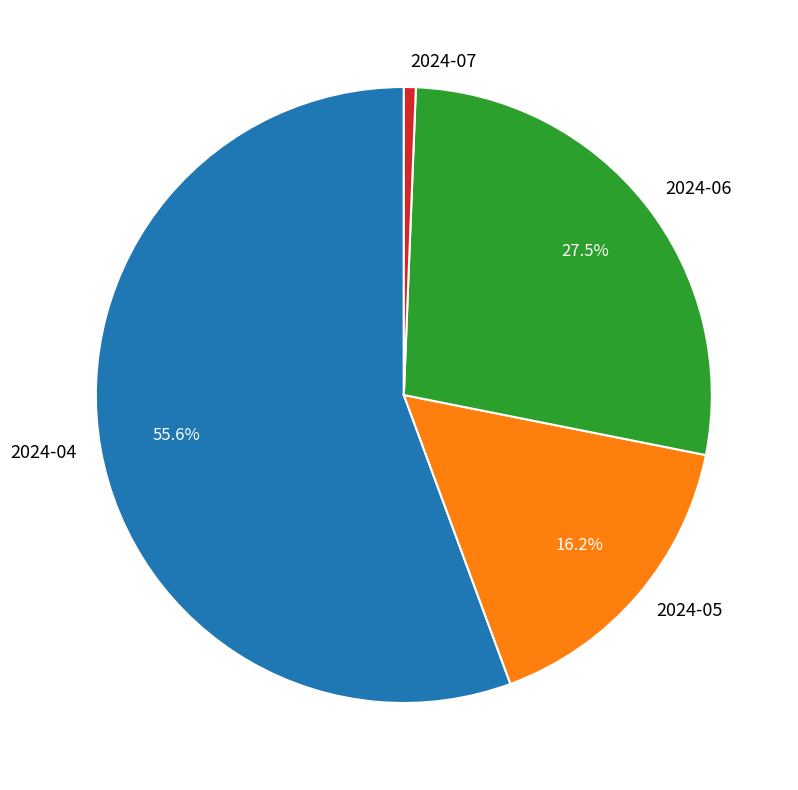

What is the ratio of the value at 2024-06 to the value at 2024-05?

1.7